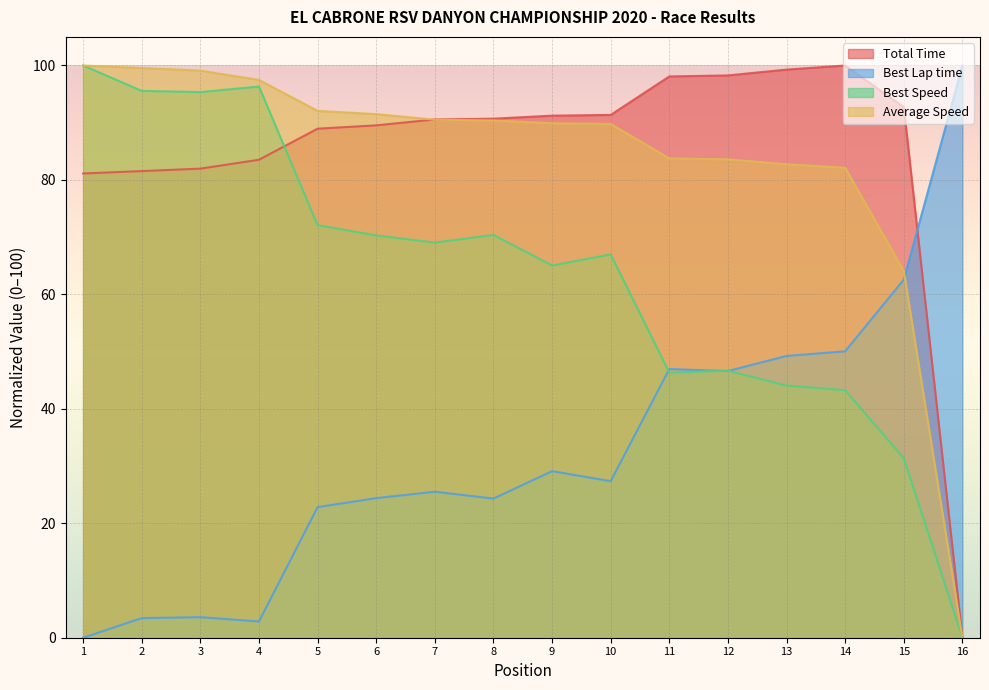

What is the difference between the highest and lowest values at 15?

61.4